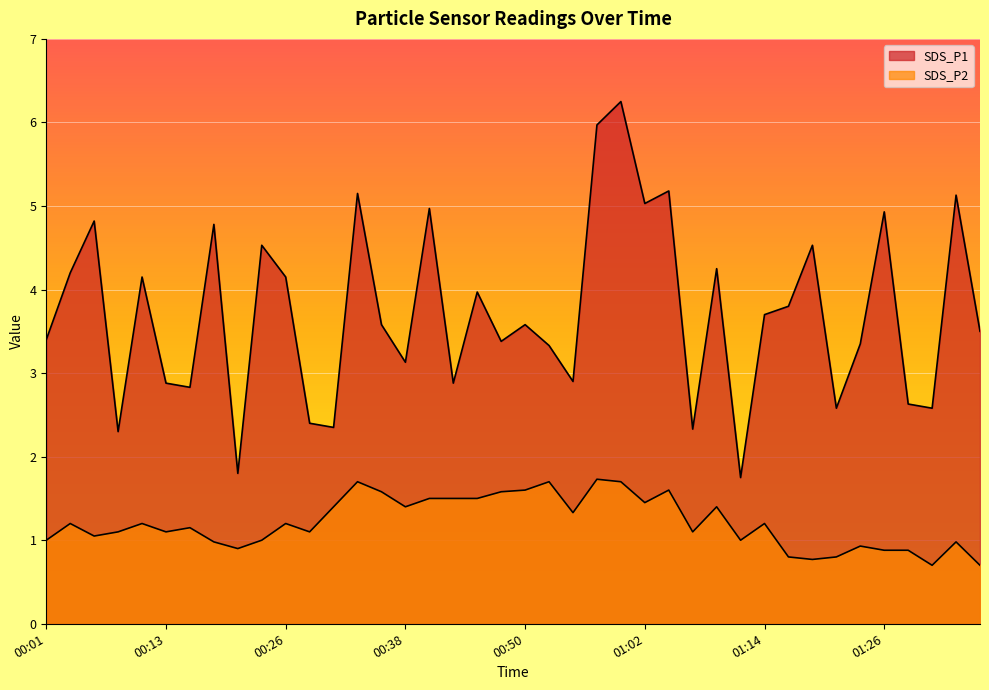

Where does the SDS_P1 series first go above 3?

00:01